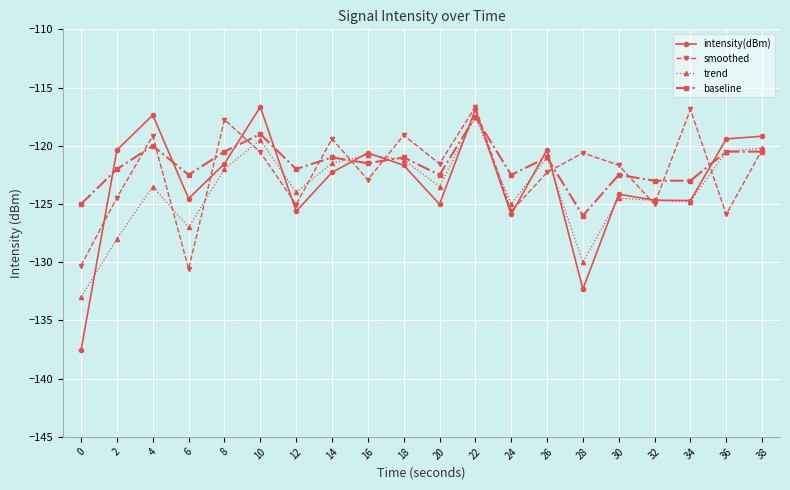

After their last crossing, which series has the higher values: intensity(dBm) or smoothed?

intensity(dBm)